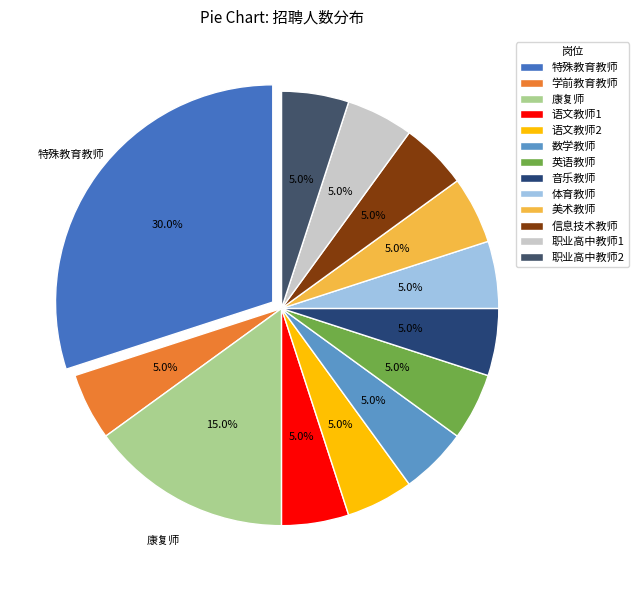

Combined, do 职业高中教师1 and 体育教师 account for over 50%?

No